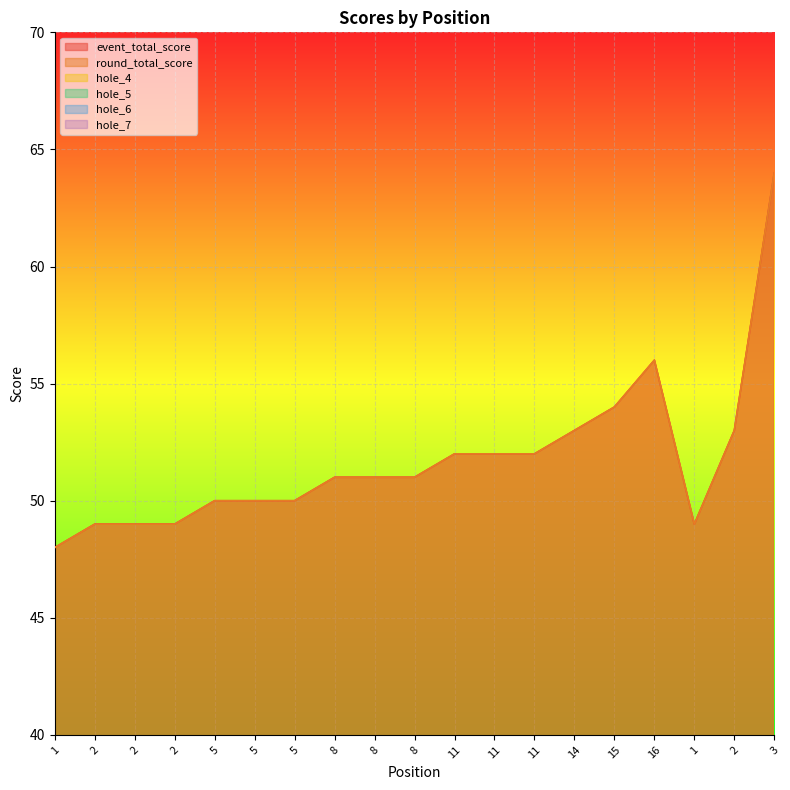

What is the difference between the highest and lowest values at 5?

48